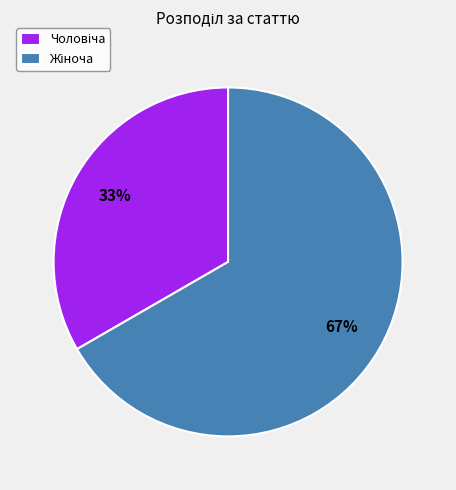

To the nearest percent, what is the average slice percentage?

50%